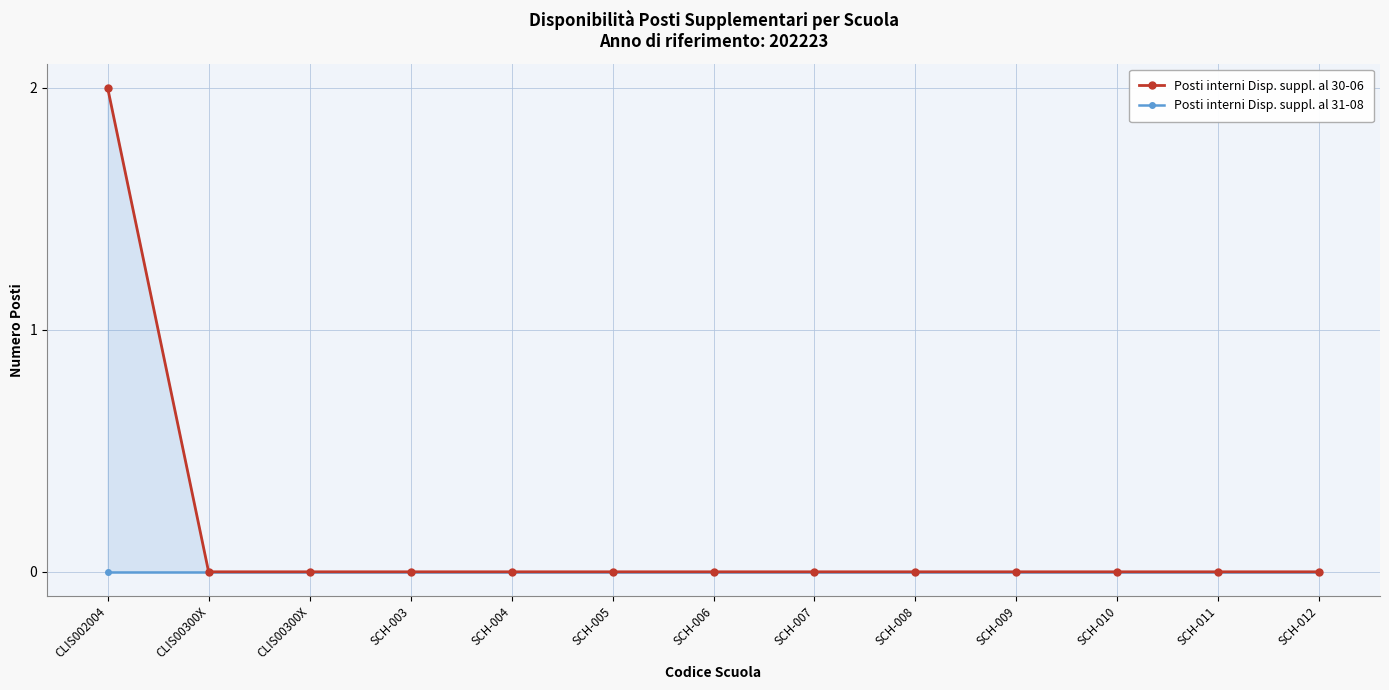

True or false: Posti interni Disp. suppl. al 31-08 has more than 0 interior local peaks.

False